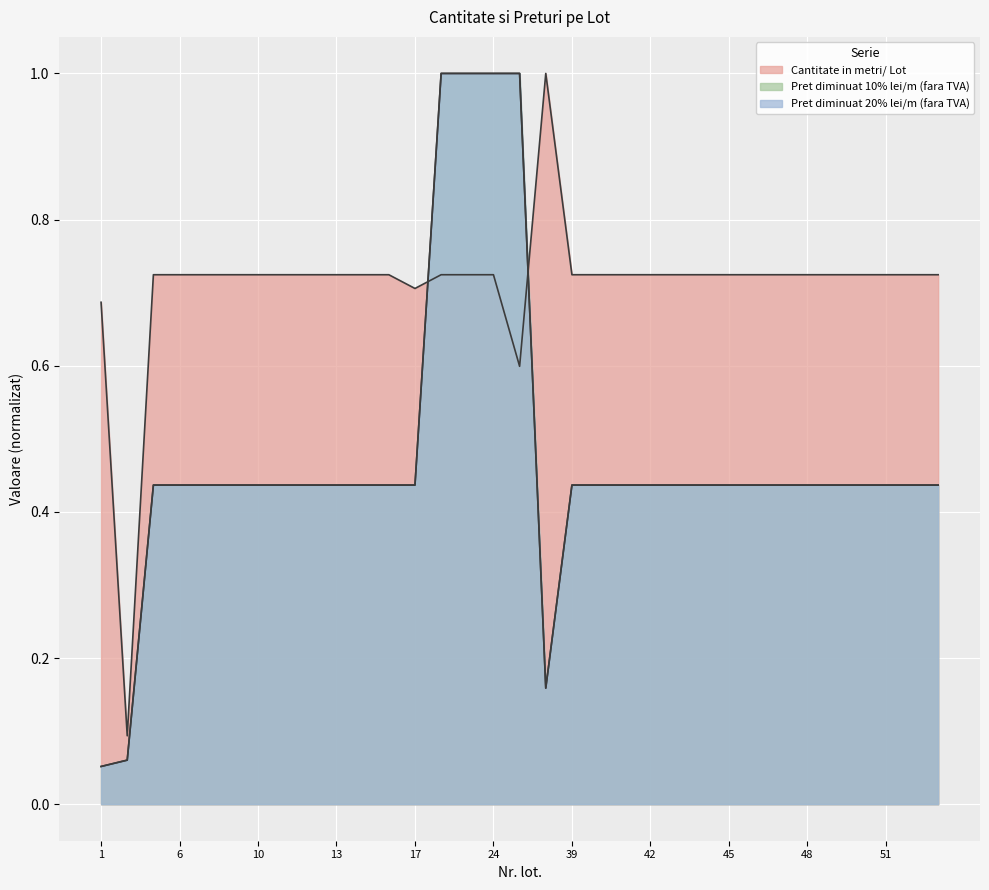

The Pret diminuat 10% lei/m (fara TVA) series shows 0.2 at 29. True or false?

True